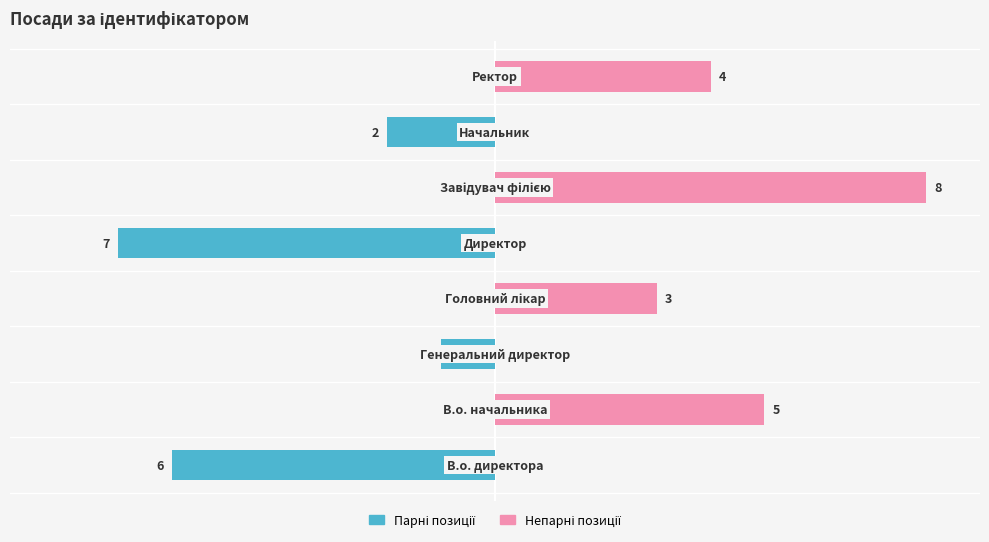

How many groups of bars are there?

8